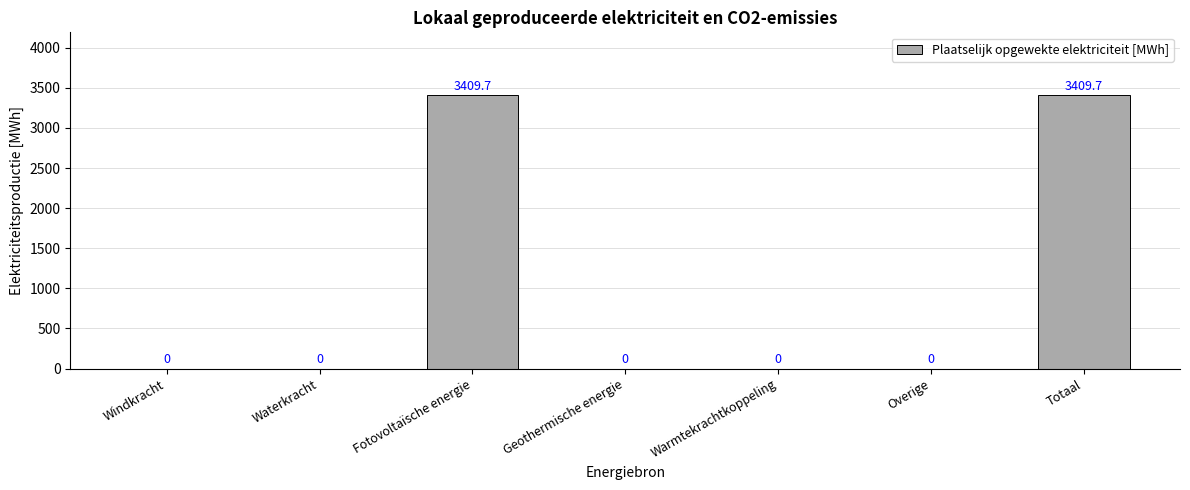

What is the maximum value shown in the chart?

3409.7